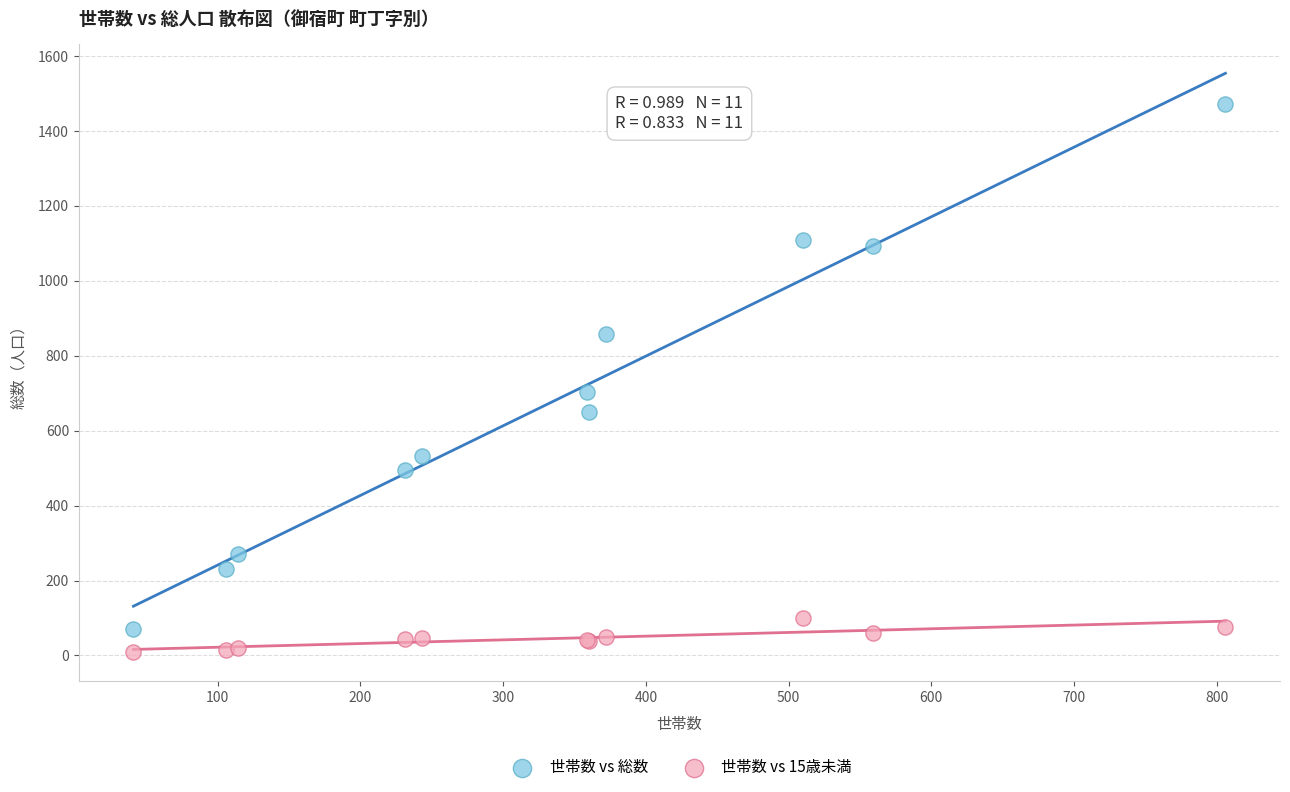

Across all series, what Y value is closest to 740?

704